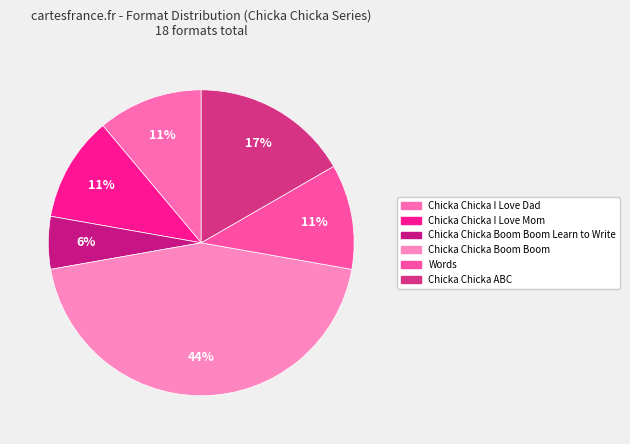

To the nearest percent, what percentage of the pie is Words?

11%